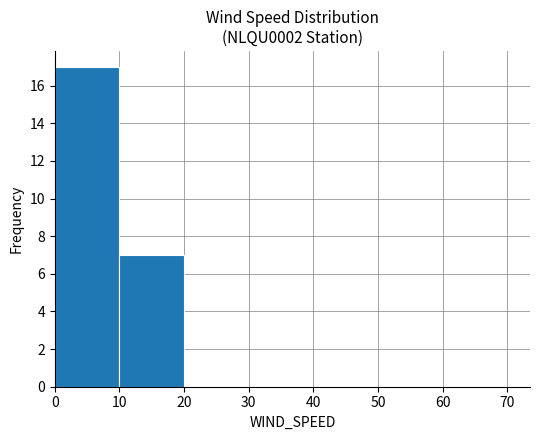

Reading left to right, transcribe this chart: for each bar, give the range it covers on the x-axis and its height. The values are not printed on the chart, so give them approximately, as read against the axis.

0 to 10: 17
10 to 20: 7
20 to 30: 0
30 to 40: 0
40 to 50: 0
50 to 60: 0
60 to 70: 0